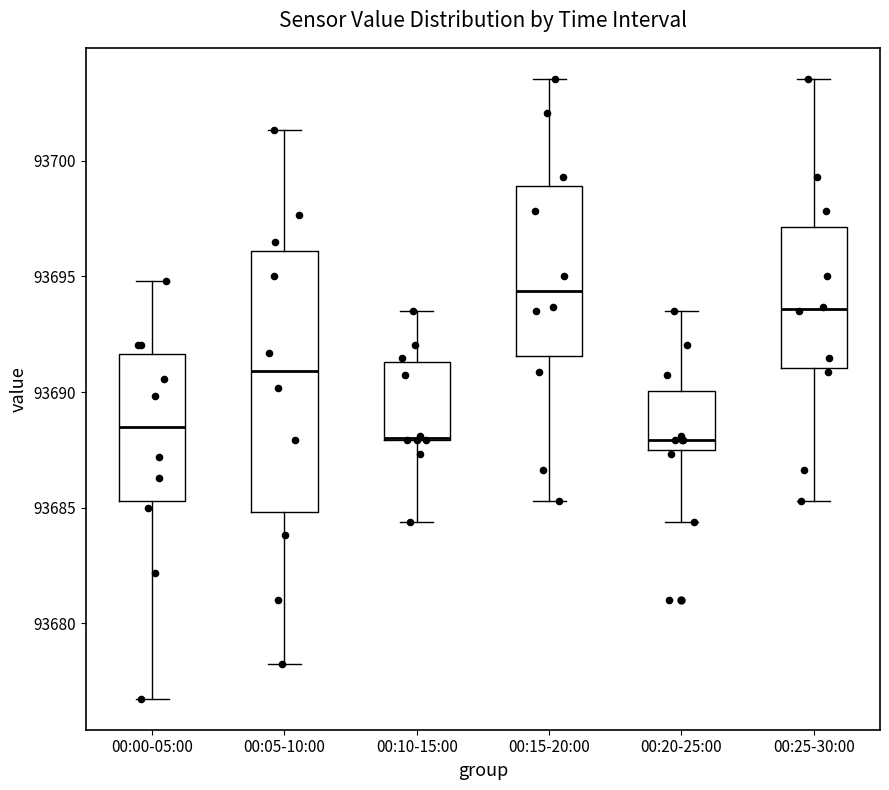

Reading left to right, read every box against the y-axis: the position of its median line, the range the box covers, and the ends of its whiskers. The values are not printed on the chart, so give them approximately, as read against the axis.

00:00-05:00: median 93688.5, box 93685.5 to 93691.5, whiskers 93677.0 to 93695.0
00:05-10:00: median 93691.0, box 93685.0 to 93696.0, whiskers 93678.5 to 93701.5
00:10-15:00: median 93688.0 (drawn on the box's lower edge), box 93688.0 to 93691.5, whiskers 93684.5 to 93693.5
00:15-20:00: median 93694.5, box 93691.5 to 93699.0, whiskers 93685.5 to 93703.5
00:20-25:00: median 93688.0, box 93687.5 to 93690.0, whiskers 93684.5 to 93693.5
00:25-30:00: median 93693.5, box 93691.0 to 93697.0, whiskers 93685.5 to 93703.5